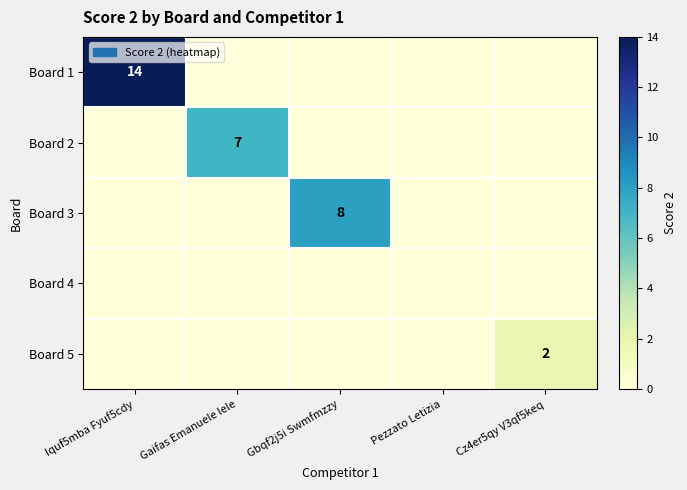

The value of Board 3 at Pezzato Letizia is 4. True or false?

False